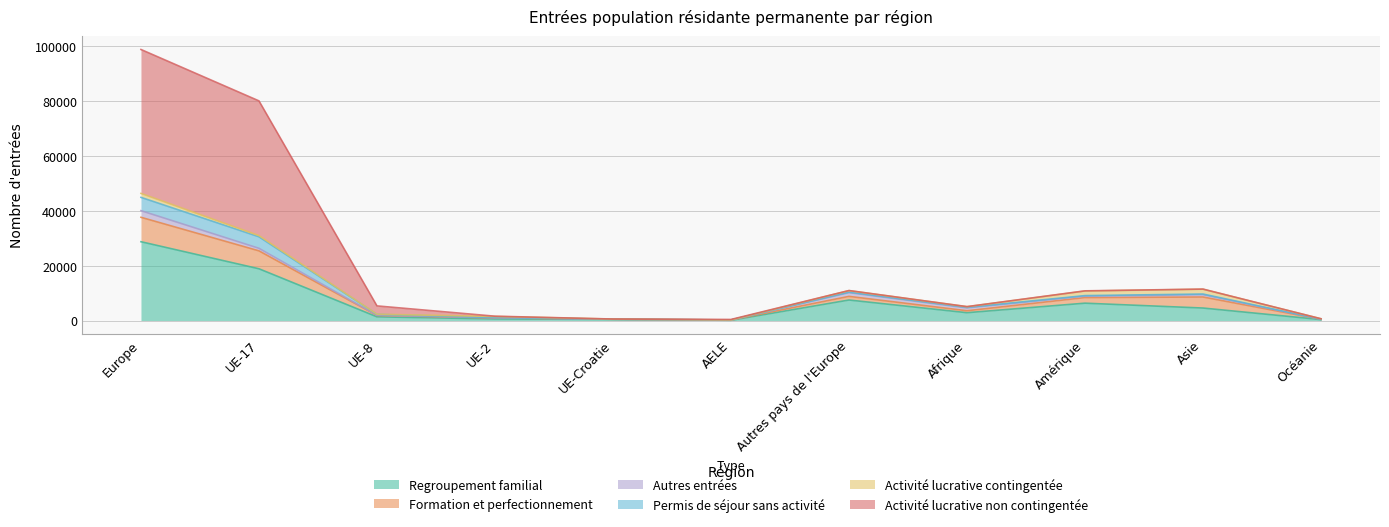

At Europe, list the series in order from largest to smallest.

Activité lucrative non contingentée, Regroupement familial, Formation et perfectionnement, Permis de séjour sans activité, Autres entrées, Activité lucrative contingentée